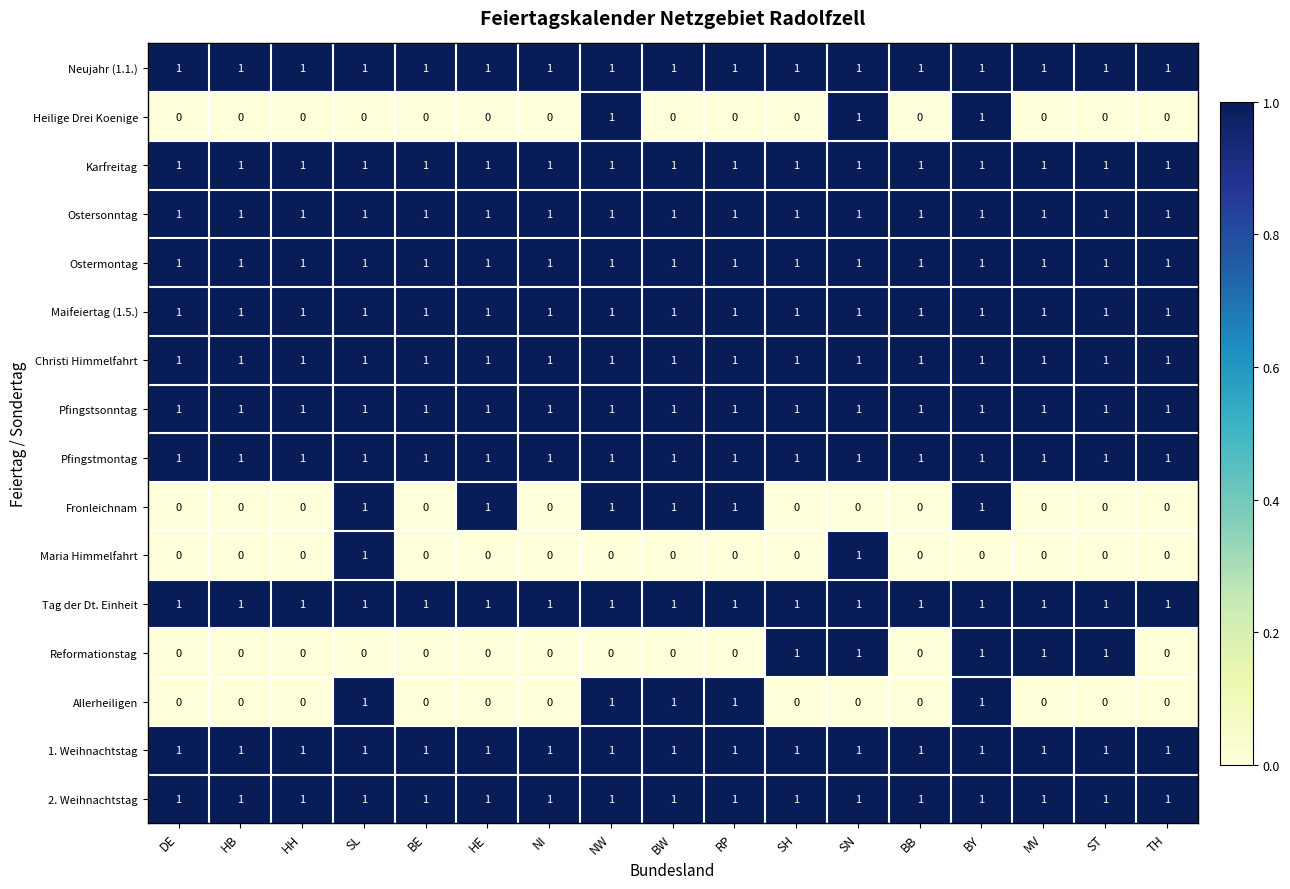

What is the total value across all series at SH?

12